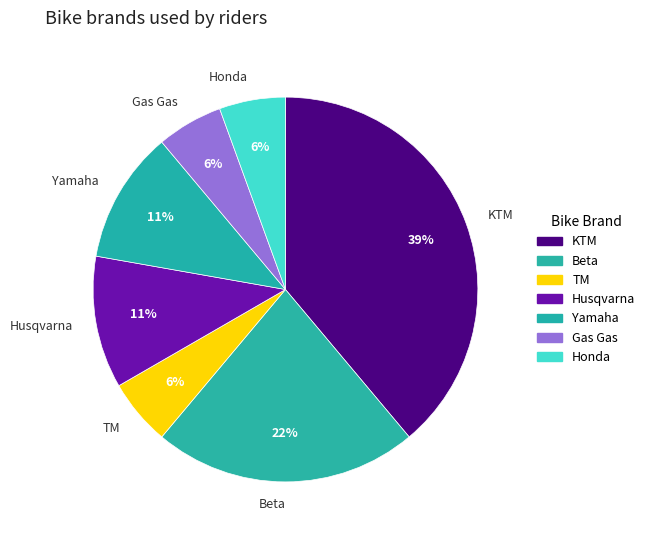

What percentage is the Yamaha slice, to the nearest percent?

11%